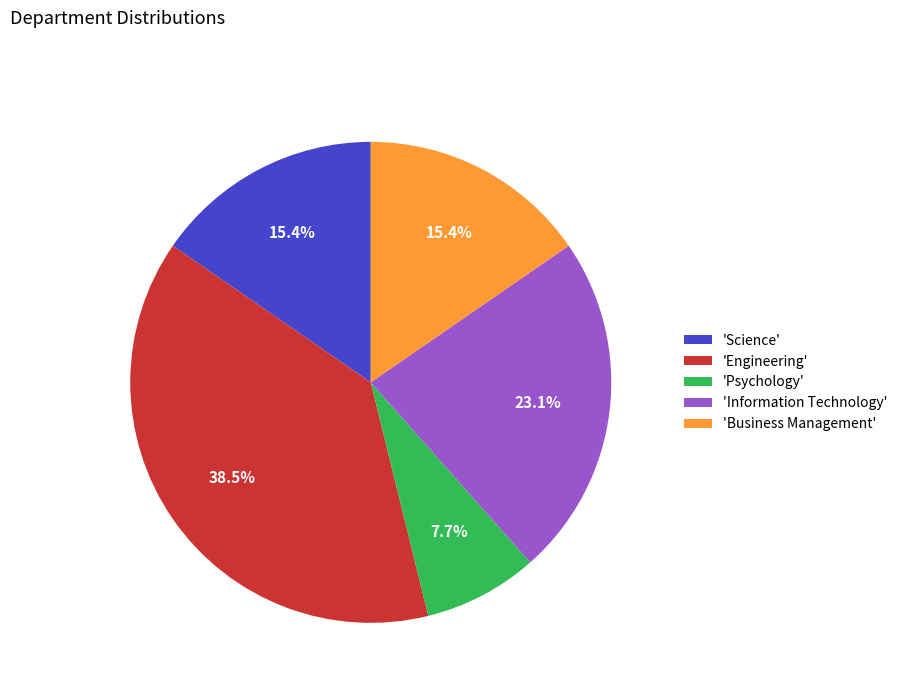

How much of the chart is everything except 'Science'?

84.6%